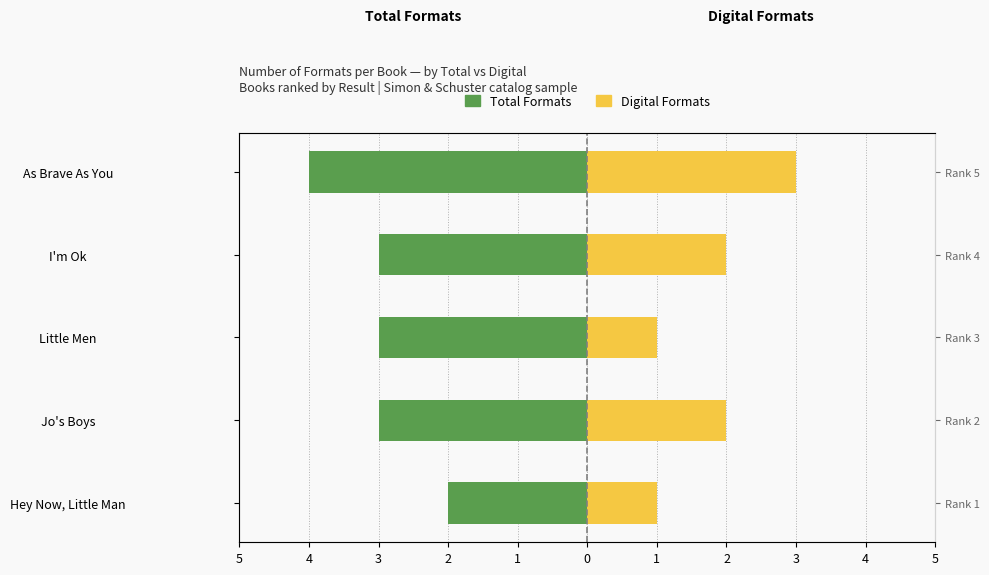

What is the value of the Total Formats bar at the 4th from the left?

-3